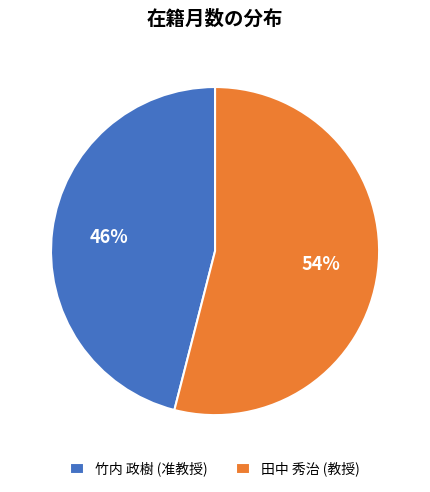

Is there any slice that represents more than half of the pie?

Yes